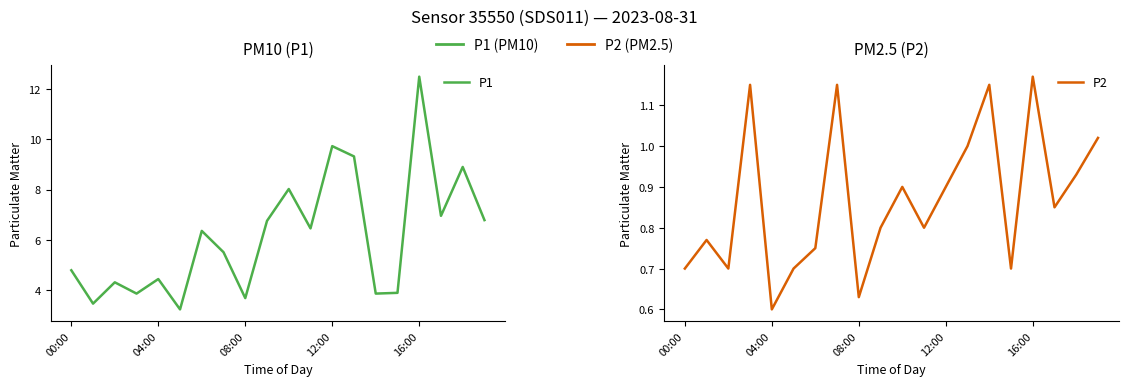

Is the value of P2 at 11 greater than the value of P1 at 9?

No